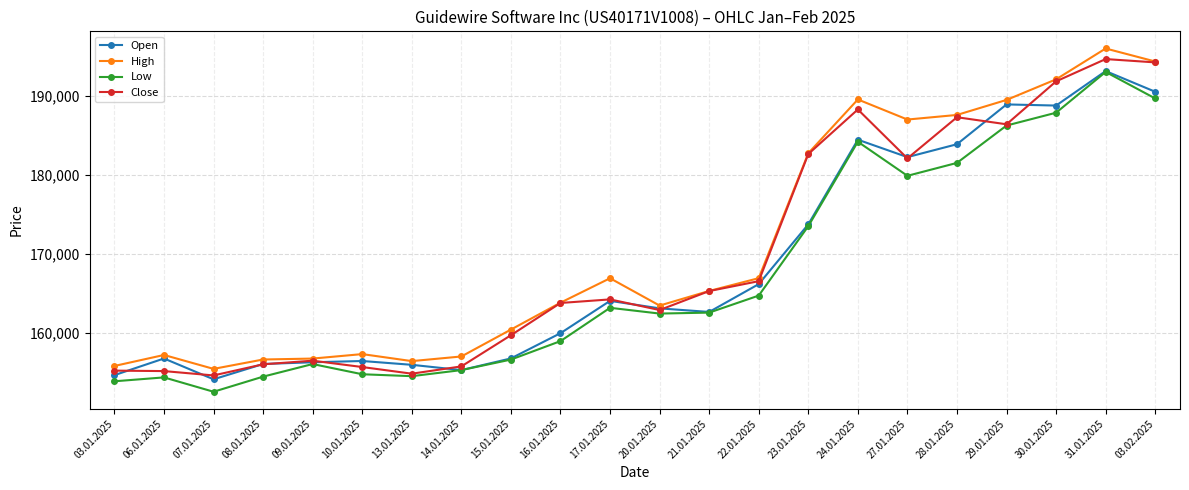

Read the Low value at 03.02.2025.

189675